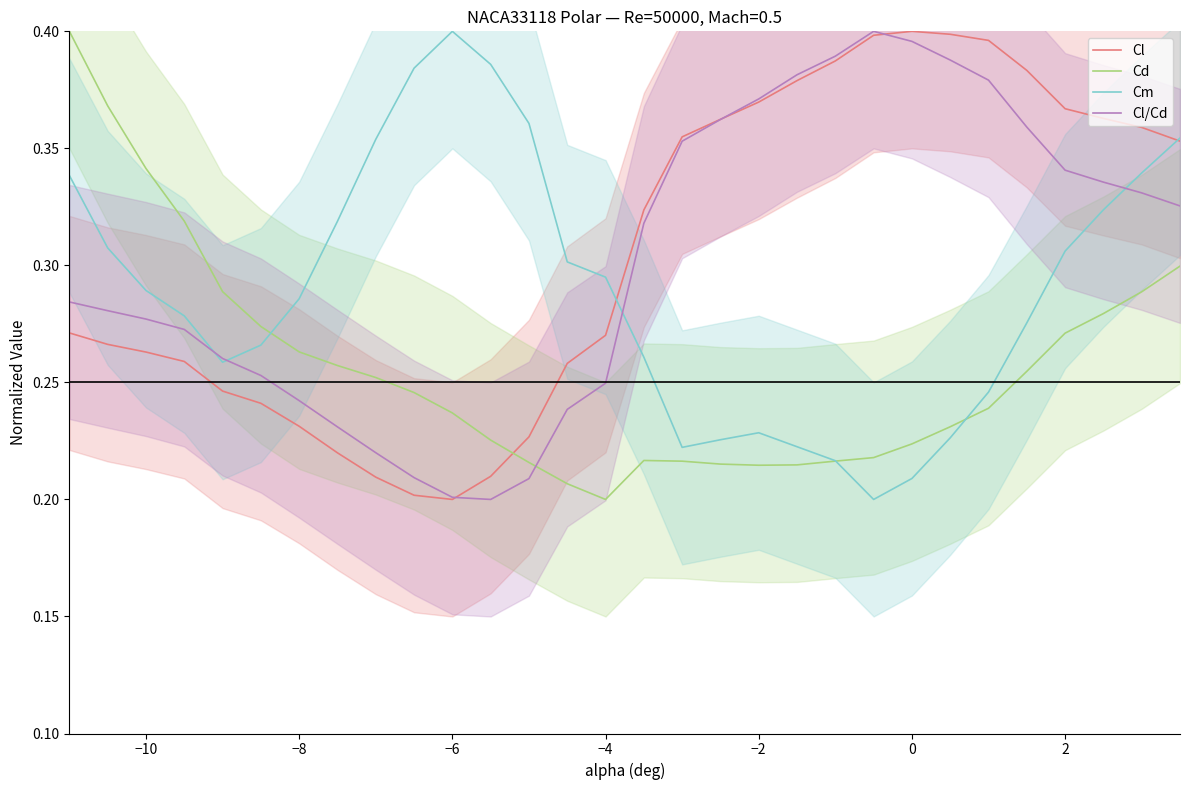

True or false: Cl/Cd and Cl intersect in this chart.

True